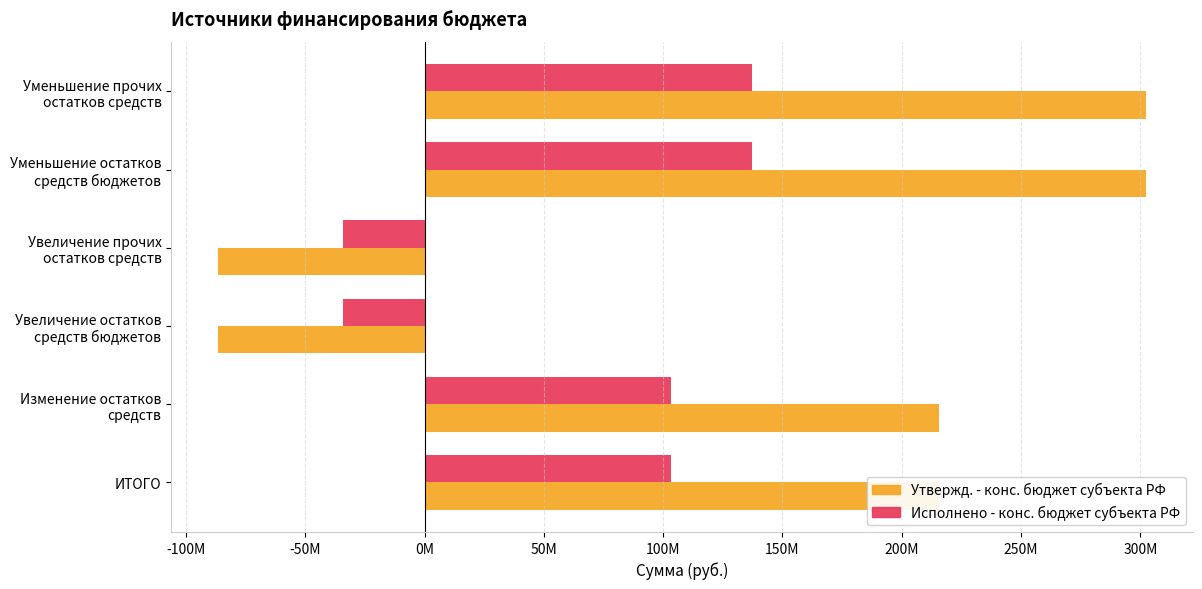

What are all the series names shown in the legend?

Утвержд. - конс. бюджет субъекта РФ, Исполнено - конс. бюджет субъекта РФ